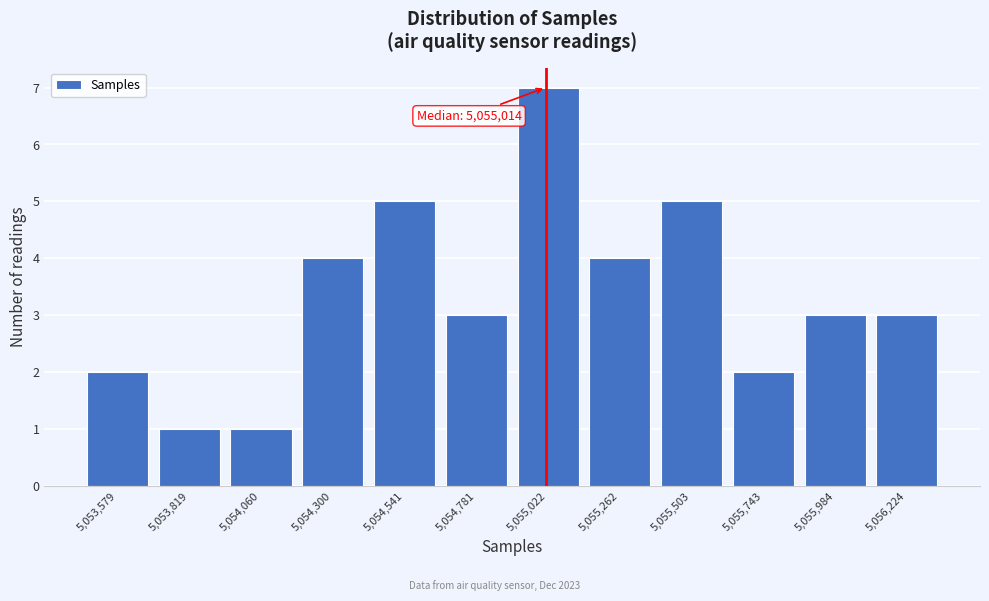

Which range on the x-axis has the tallest bar?

5054900 to 5055150